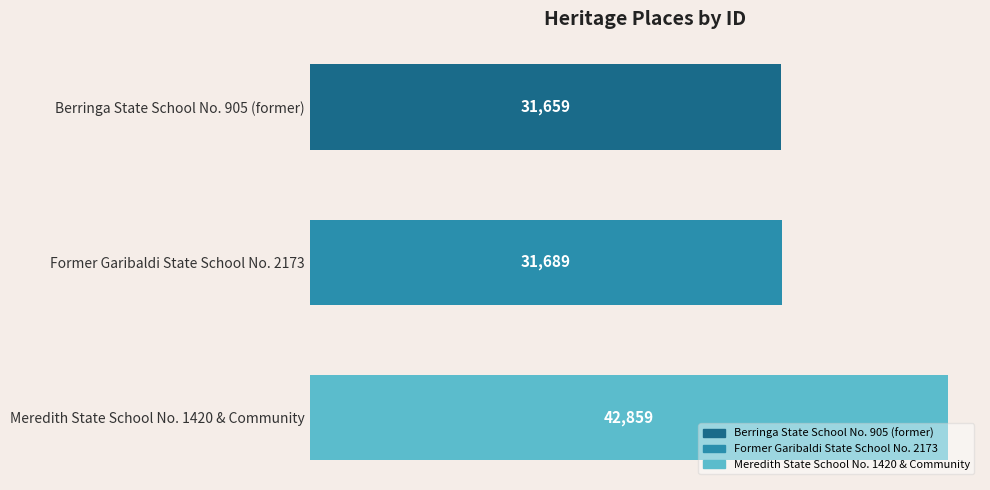

What is the value of the 2nd bar from the top?

31689